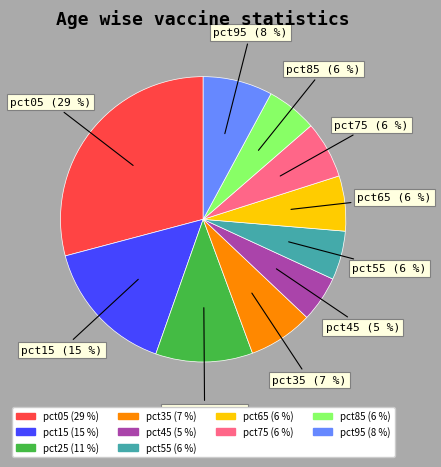

Which has a higher value, pct95 or pct75?

pct95